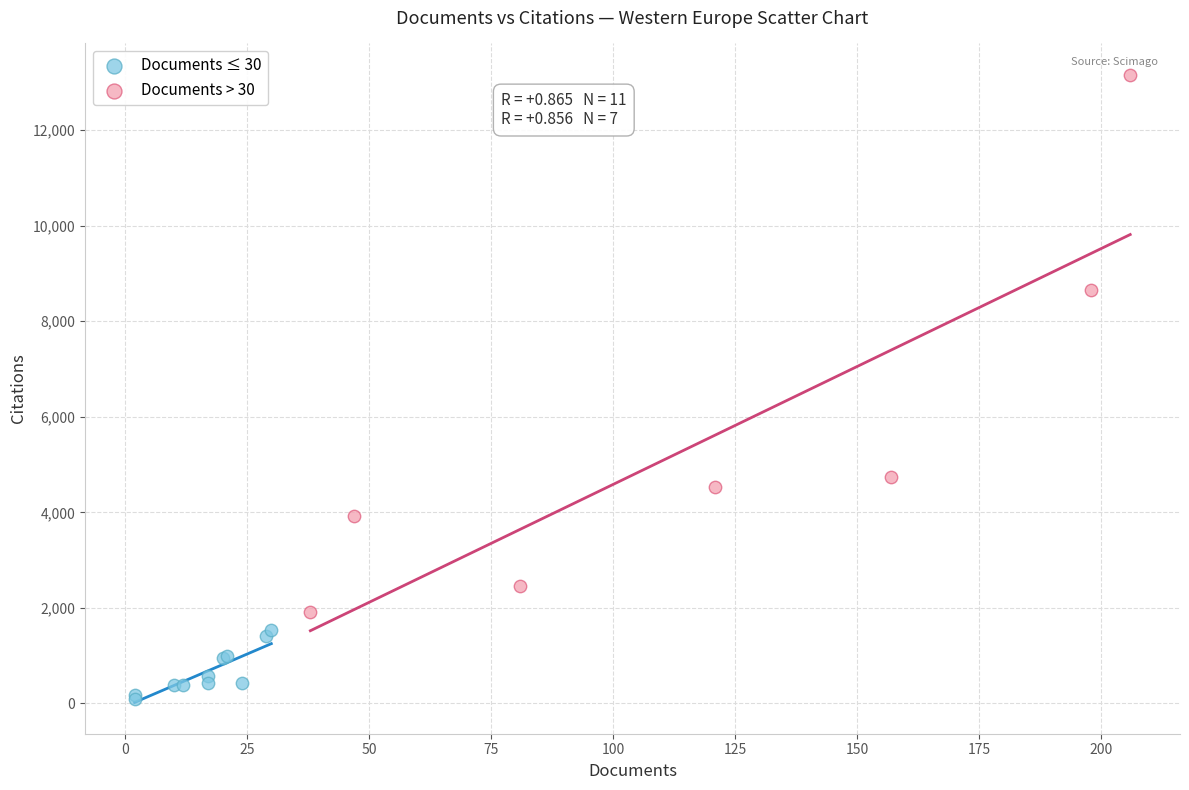

Which series reaches the maximum Y coordinate?

Documents > 30